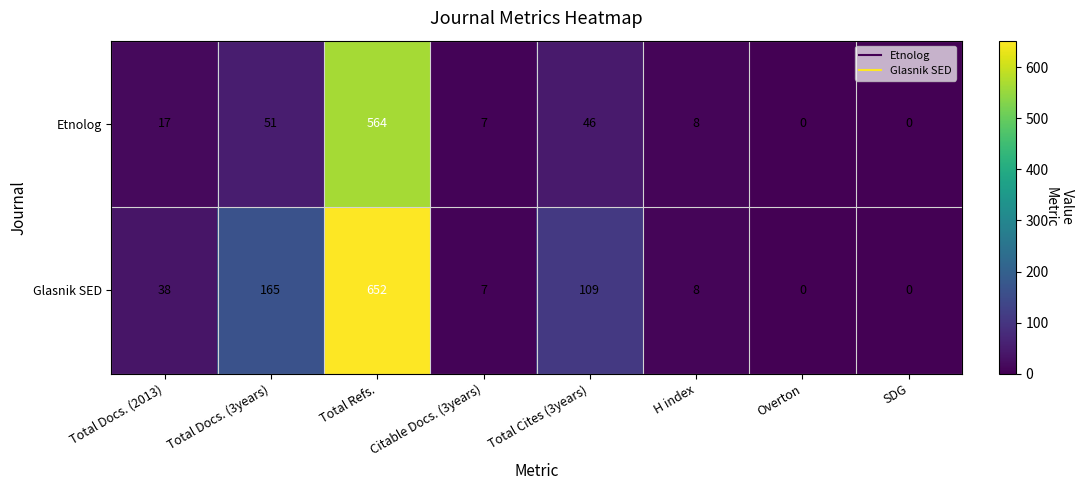

Reading left to right, list all the values displayed in this chart.

Etnolog: Total Docs. (2013)=17	Total Docs. (3years)=51	Total Refs.=564	Citable Docs. (3years)=7	Total Cites (3years)=46	H index=8	Overton=0	SDG=0
Glasnik SED: Total Docs. (2013)=38	Total Docs. (3years)=165	Total Refs.=652	Citable Docs. (3years)=7	Total Cites (3years)=109	H index=8	Overton=0	SDG=0